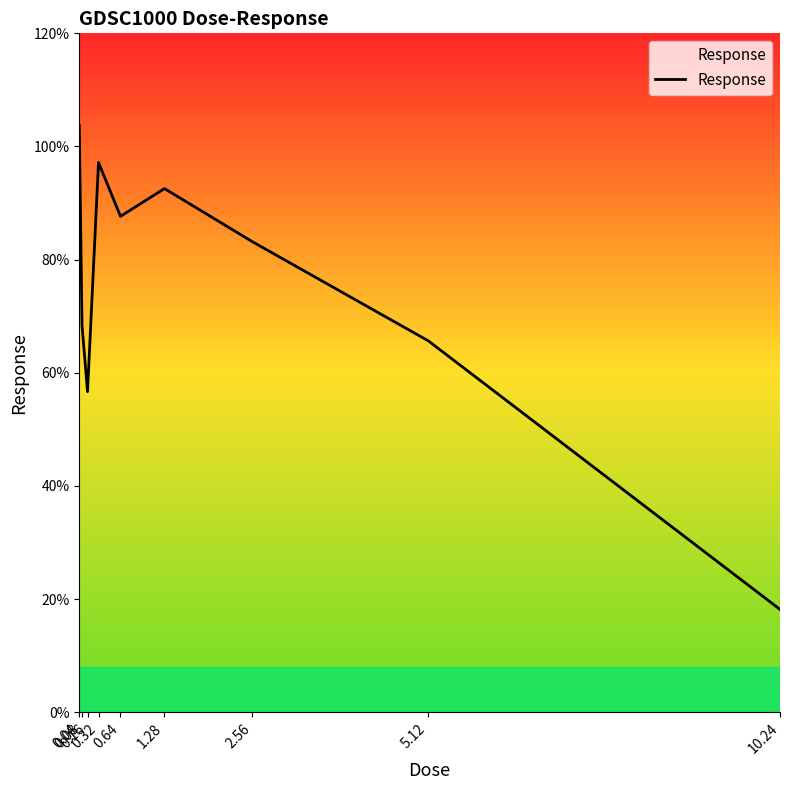

The chart shows a value of 68.4 at 0.08. True or false?

True